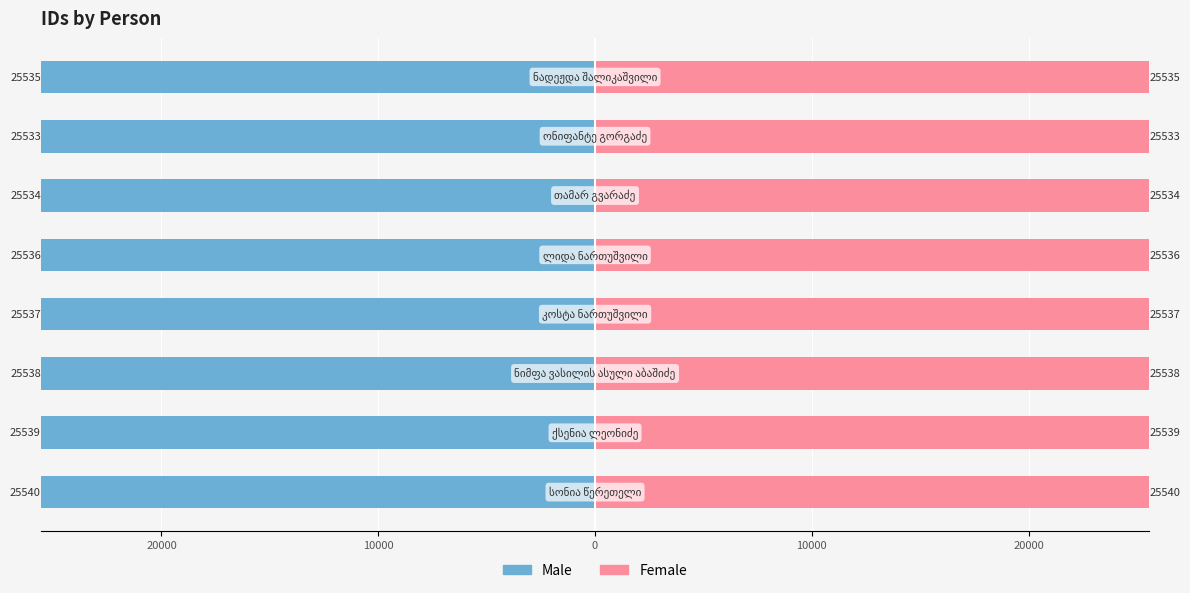

List the series in order of their overall mean, highest first.

Female, Male